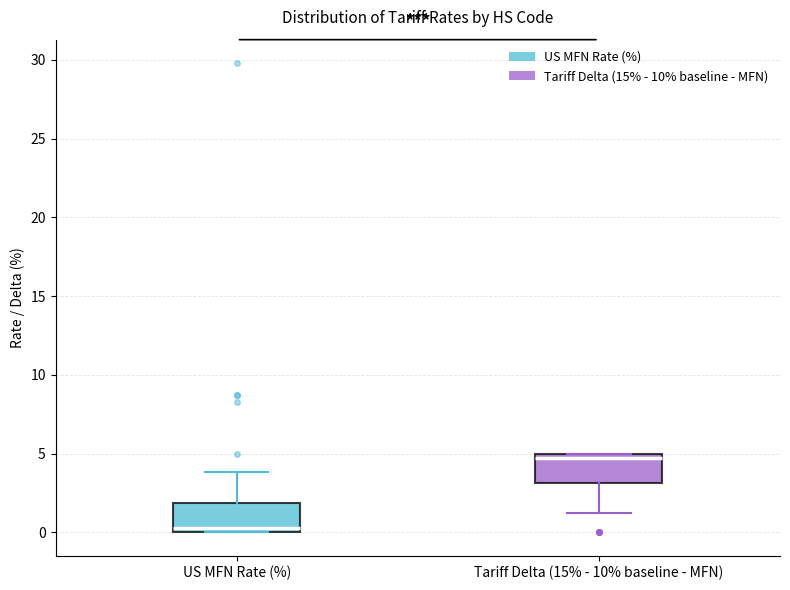

Where does the median line of the box for US MFN Rate (%) sit on the y-axis? The values are not printed on the chart, so give them approximately, as read against the axis.

0.5